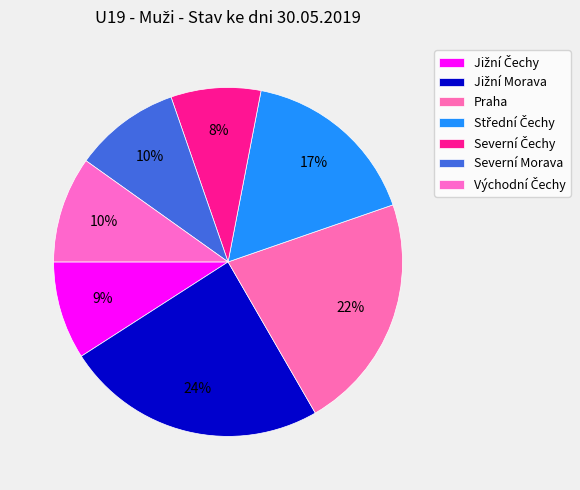

To the nearest percent, what is the combined percentage of Severní Čechy and Jižní Morava?

33%